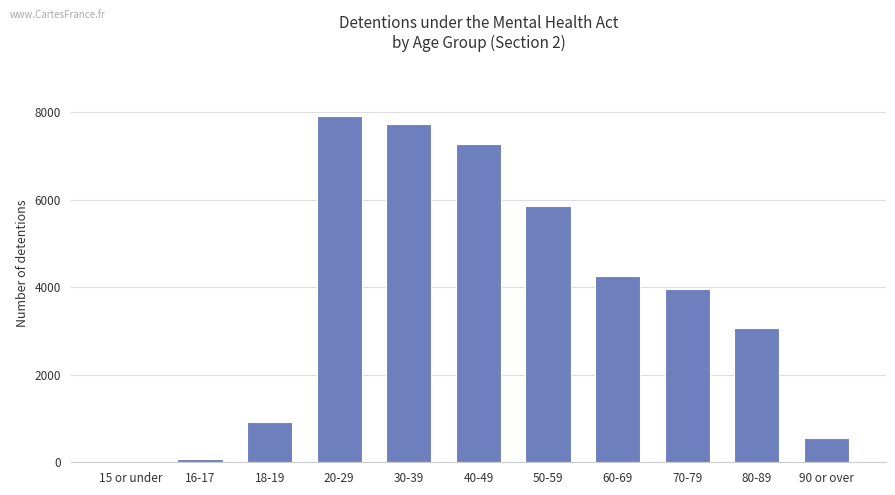

Reading left to right, list all the values displayed in this chart.

15 or under=8	16-17=71	18-19=914	20-29=7902	30-39=7722	40-49=7266	50-59=5864	60-69=4255	70-79=3948	80-89=3078	90 or over=564